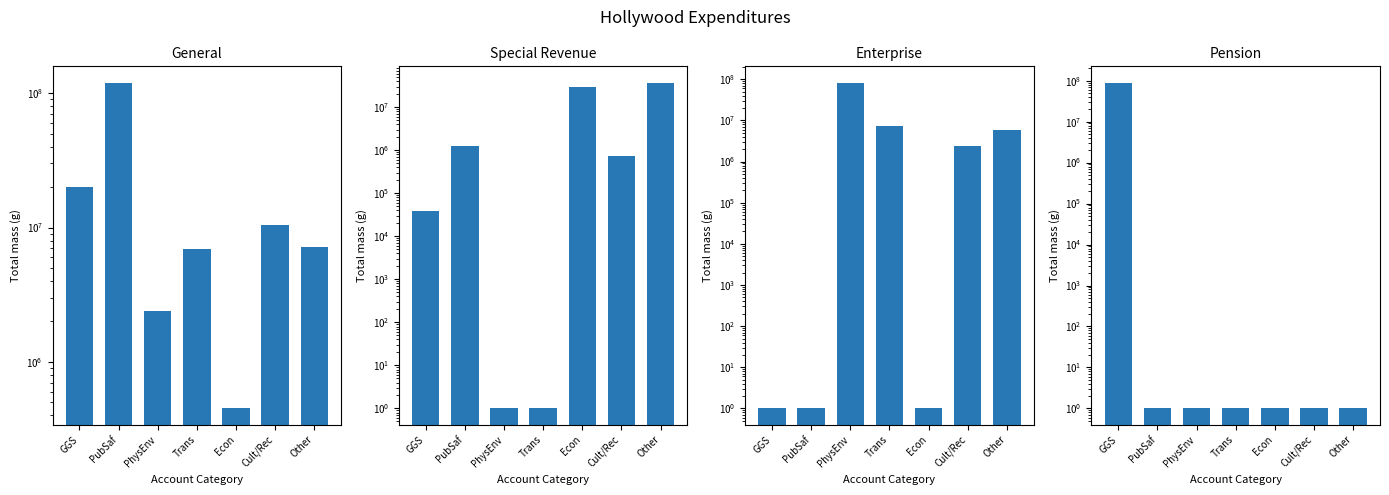

List the series in order of their peak value, highest first.

General, Pension, Enterprise, Special Revenue